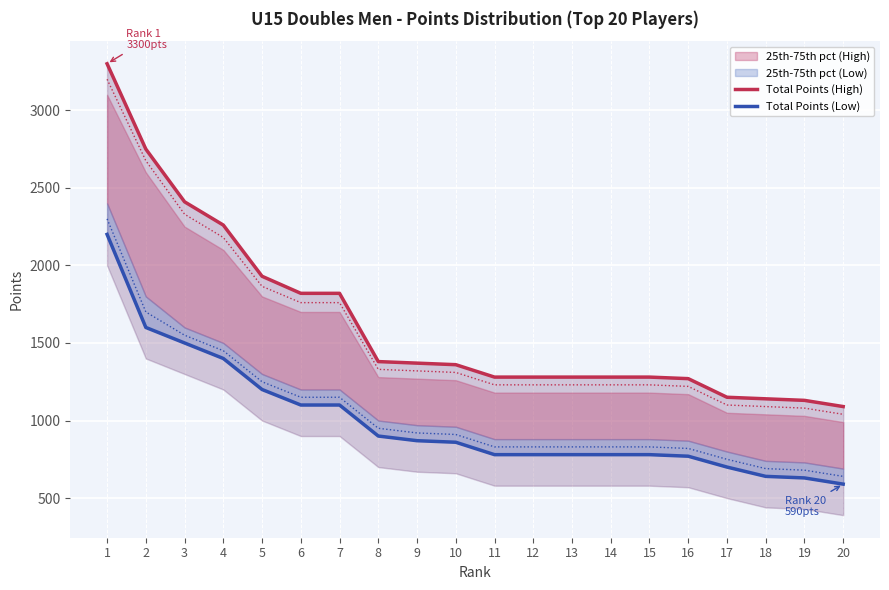

What is the difference between the Total Points (High) values at 17 and 18?

10